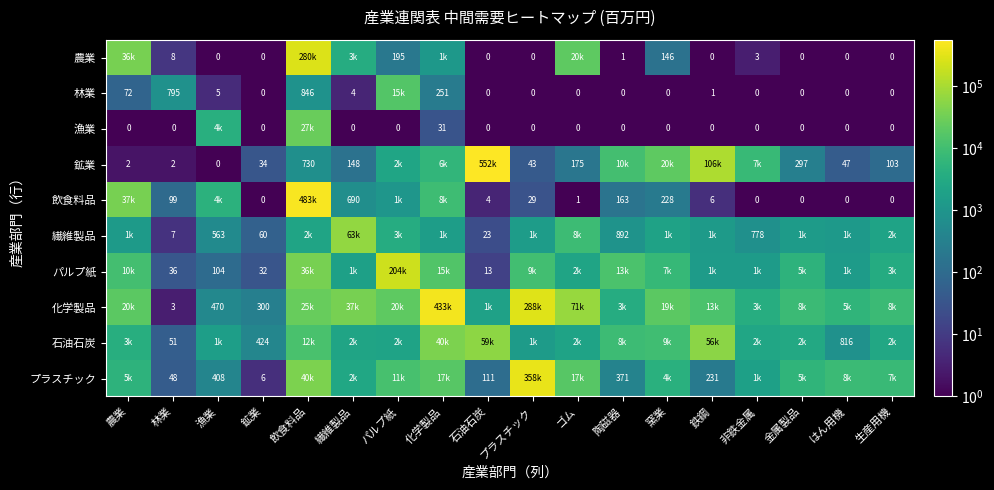

What is the sum of the 林業 values at 繊維製品 and 生産用機?

4